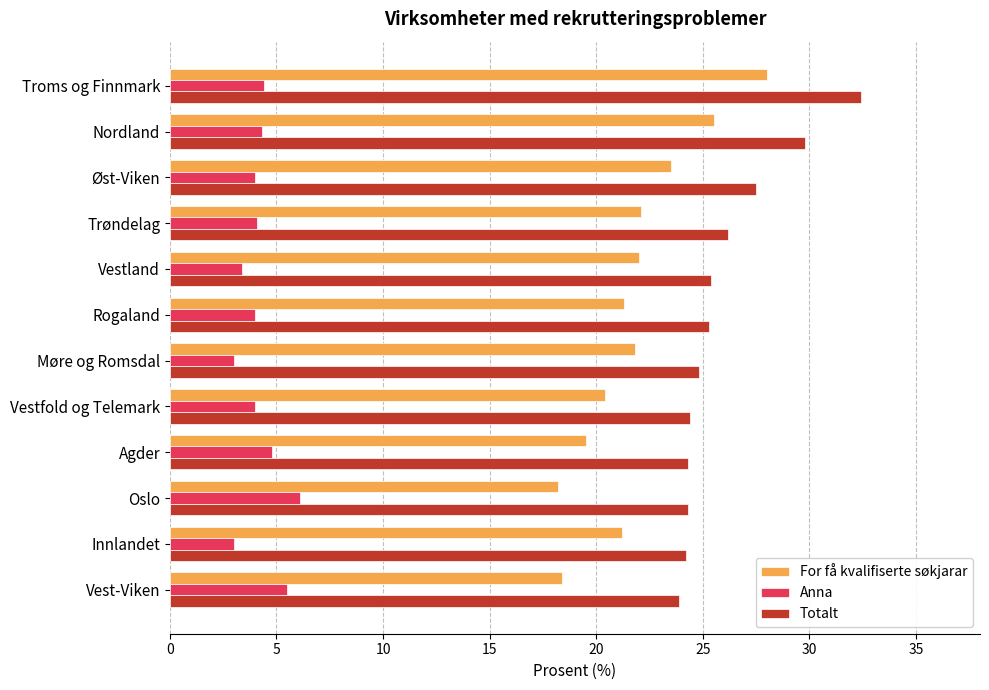

What is the sum of the For få kvalifiserte søkjarar values at Vestland and Øst-Viken?

45.5